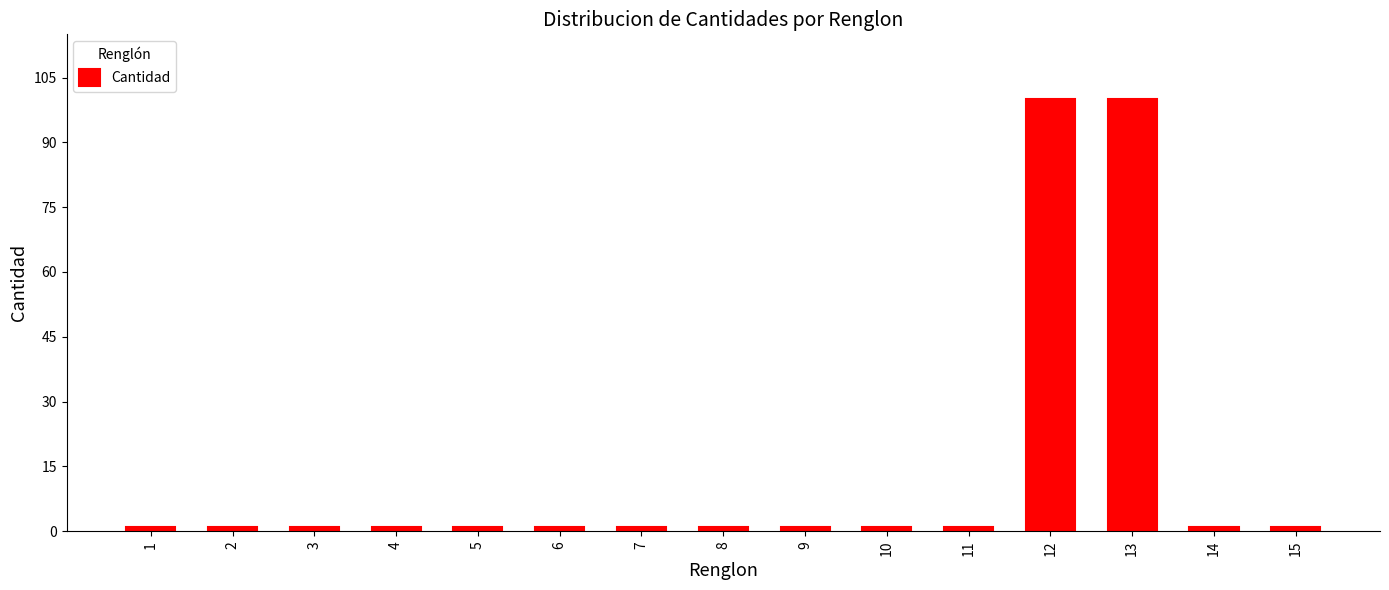

Reading left to right, what are all the values shown in this chart?

1	1	1	1	1	1	1	1	1	1	1	100	100	1	1